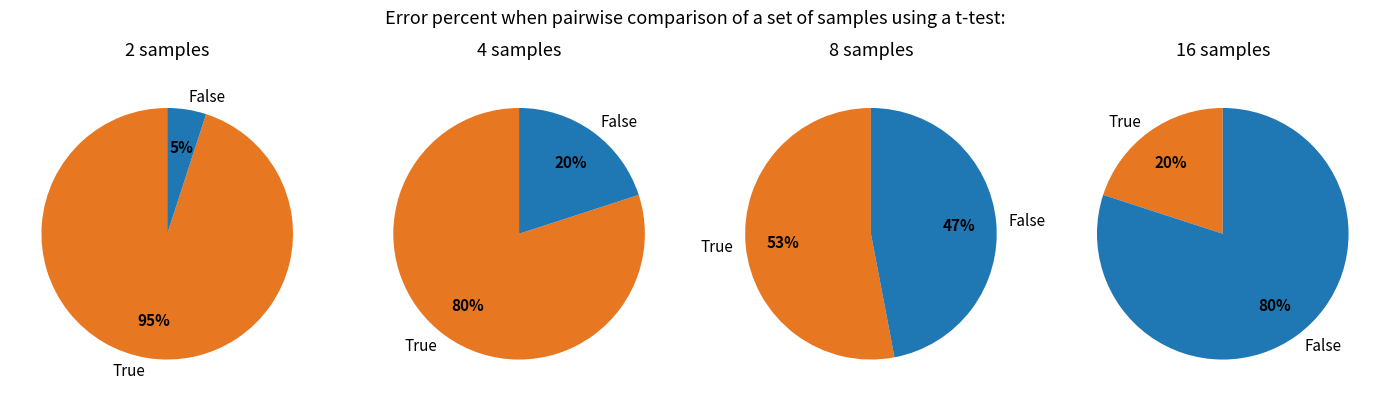

True or false: 8 accounts for 26% of the total.

False